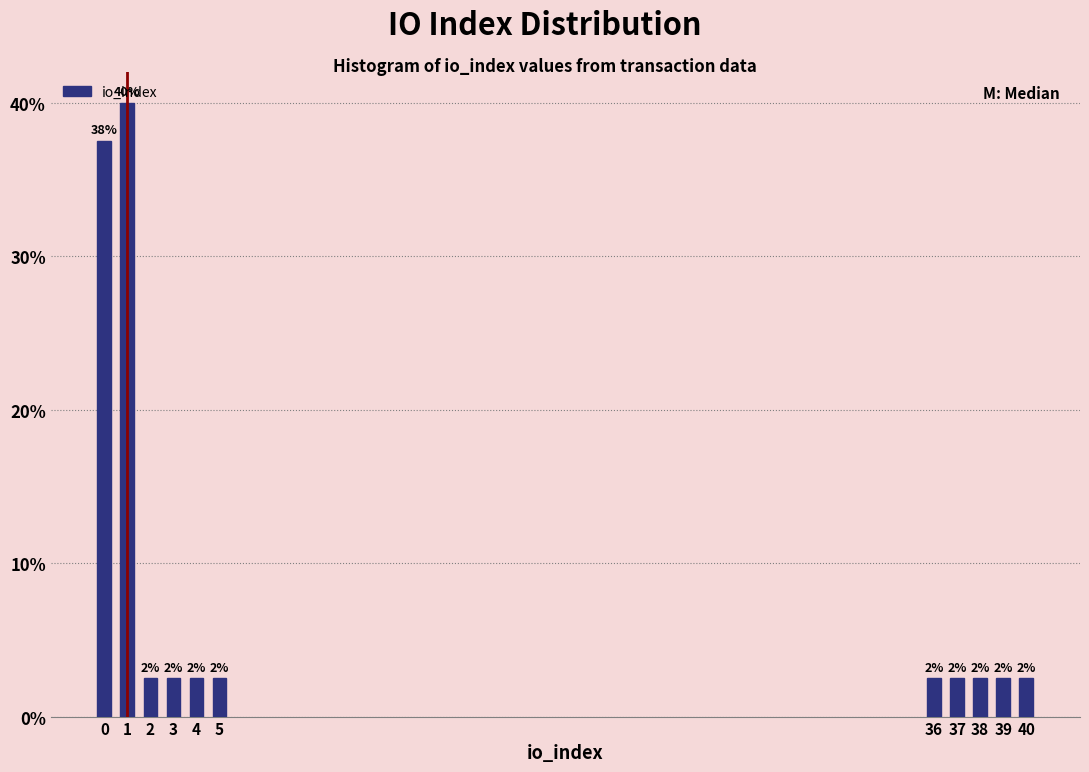

How many bars are there in total?

11